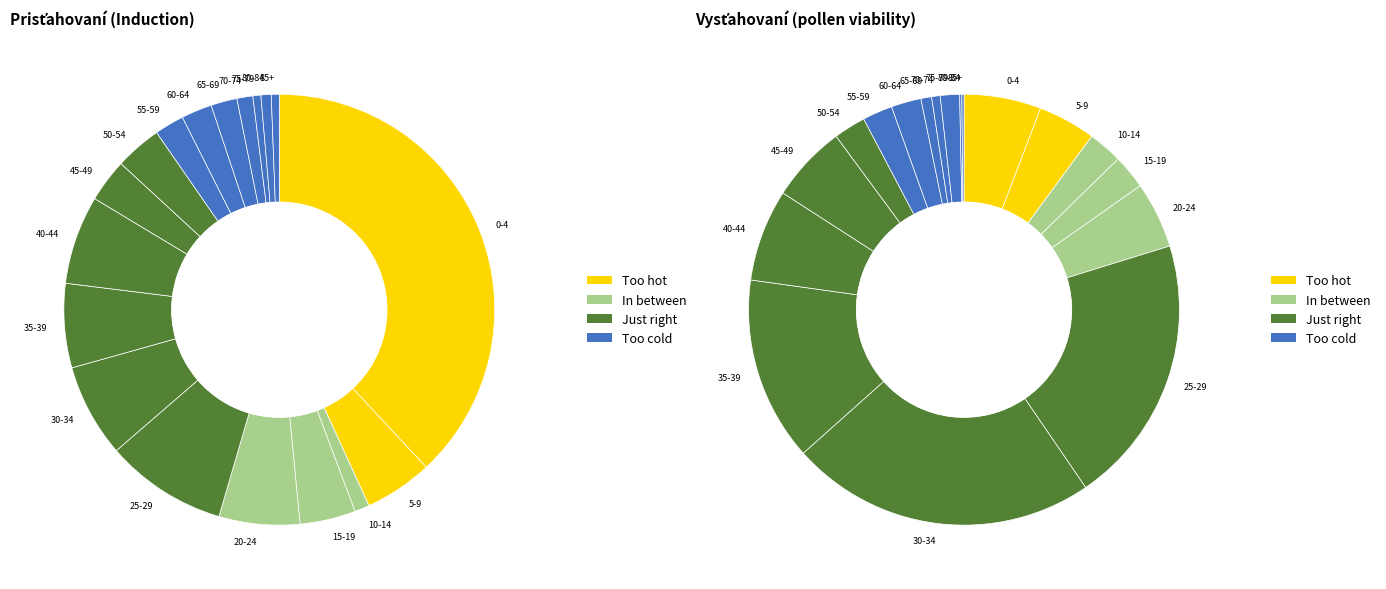

Is there any slice that represents more than half of the pie?

No